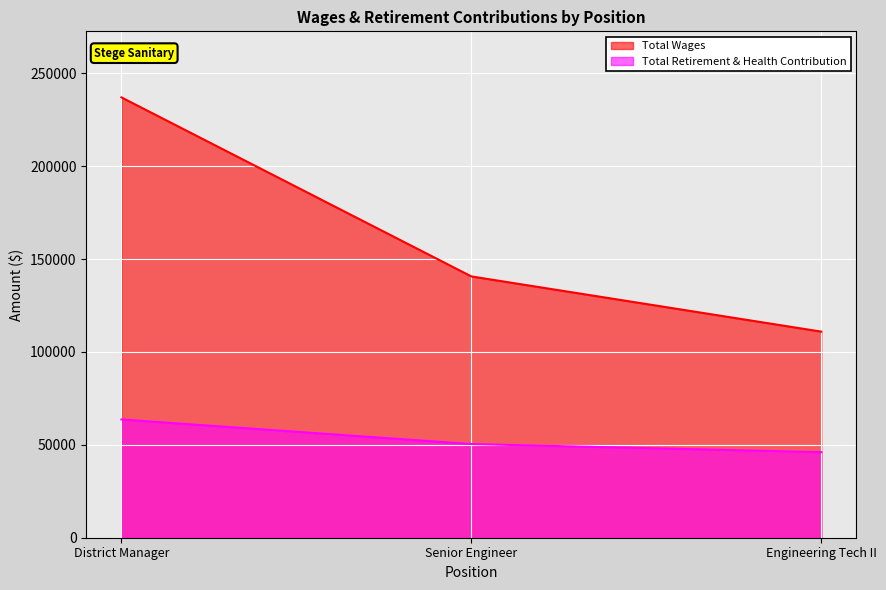

Which label corresponds to the largest value in the chart?

District Manager